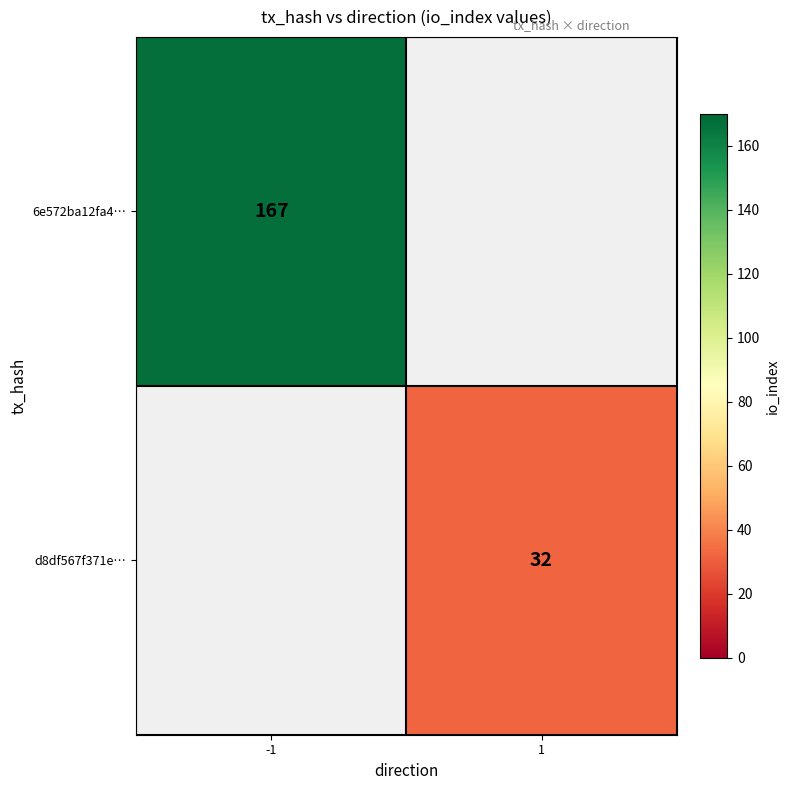

Is it true that d8df567f371e… equals 54 at 1?

False